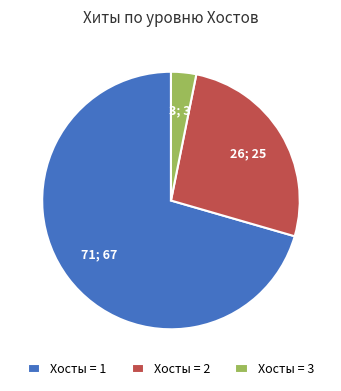

Combined, do Хосты = 3 and Хосты = 2 account for over 50%?

No